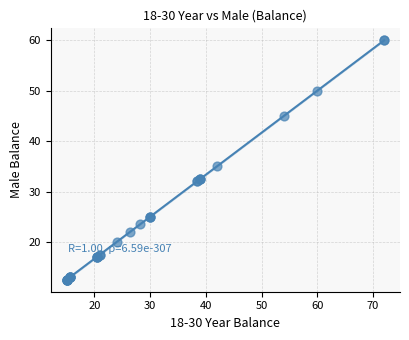

What Y value in the scatter plot is closest to 36?

35.0